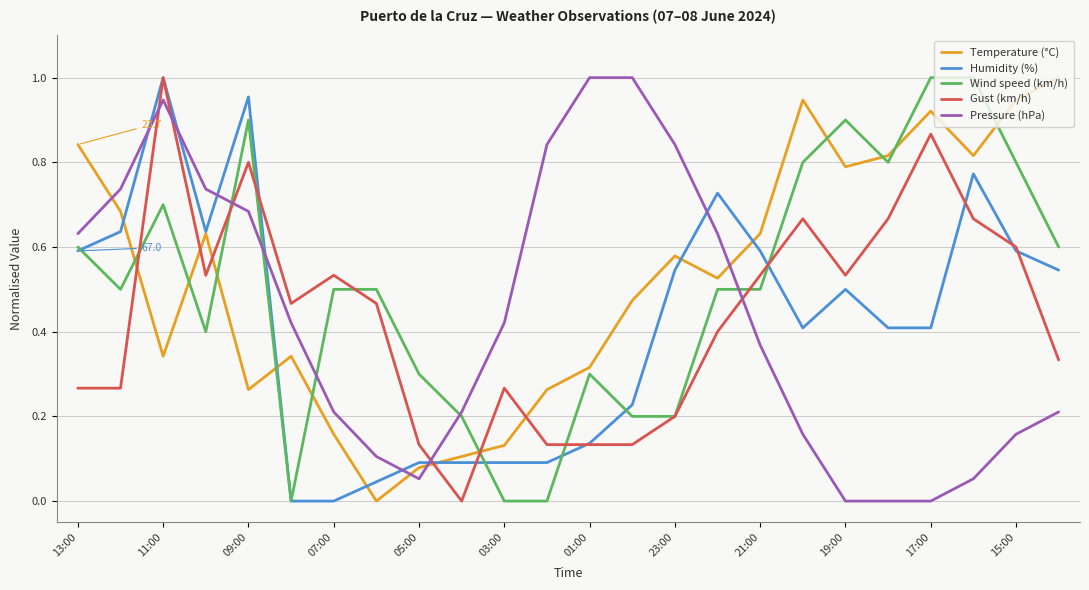

Which series ends up on top after the final intersection of Temperature (°C) and Wind speed (km/h)?

Temperature (°C)